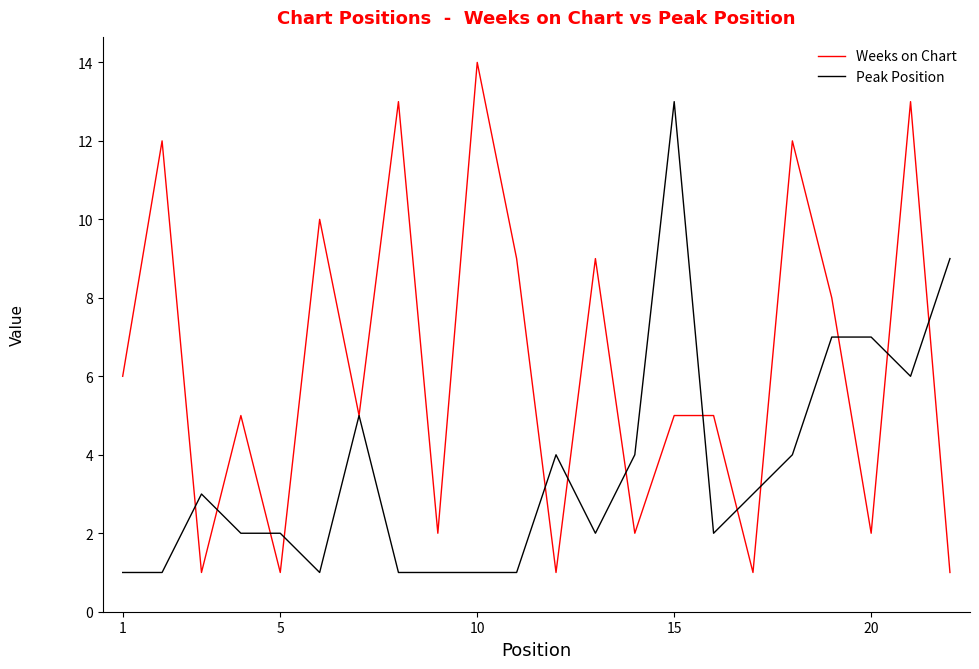

What is the maximum value shown in the chart?

14